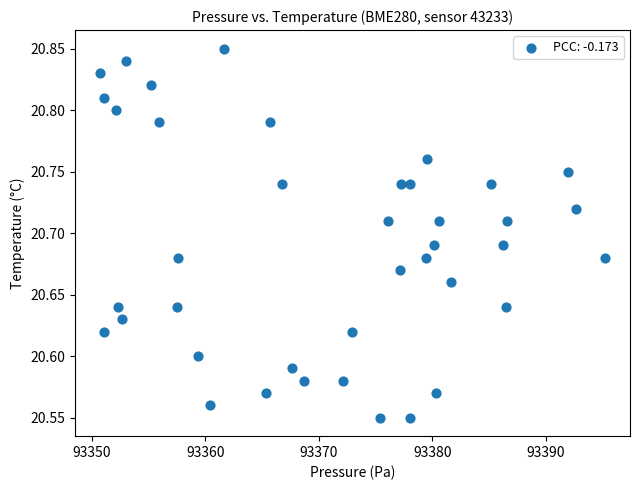

What is the range of Y values (max minus min)?

0.3